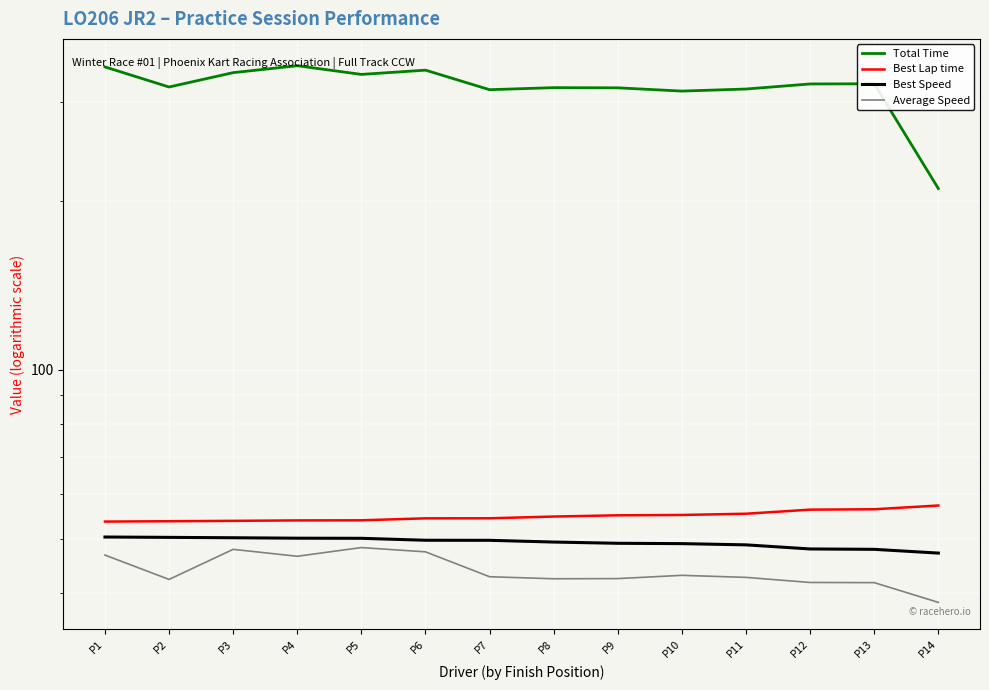

Reading left to right, list all the values displayed in this chart.

Total Time: P1=346.6	P2=319.1	P3=338.5	P4=348.3	P5=336.1	P6=342.0	P7=315.6	P8=318.3	P9=318.1	P10=313.8	P11=316.5	P12=323.2	P13=323.4	P14=210.4
Best Lap time: P1=53.6	P2=53.7	P3=53.8	P4=53.9	P5=53.9	P6=54.4	P7=54.4	P8=54.8	P9=55.0	P10=55.1	P11=55.4	P12=56.3	P13=56.4	P14=57.3
Best Speed: P1=50.3	P2=50.3	P3=50.2	P4=50.1	P5=50.1	P6=49.7	P7=49.7	P8=49.3	P9=49.1	P10=49.0	P11=48.7	P12=47.9	P13=47.9	P14=47.1
Average Speed: P1=46.7	P2=42.3	P3=47.9	P4=46.5	P5=48.2	P6=47.4	P7=42.8	P8=42.4	P9=42.4	P10=43.0	P11=42.7	P12=41.8	P13=41.7	P14=38.5